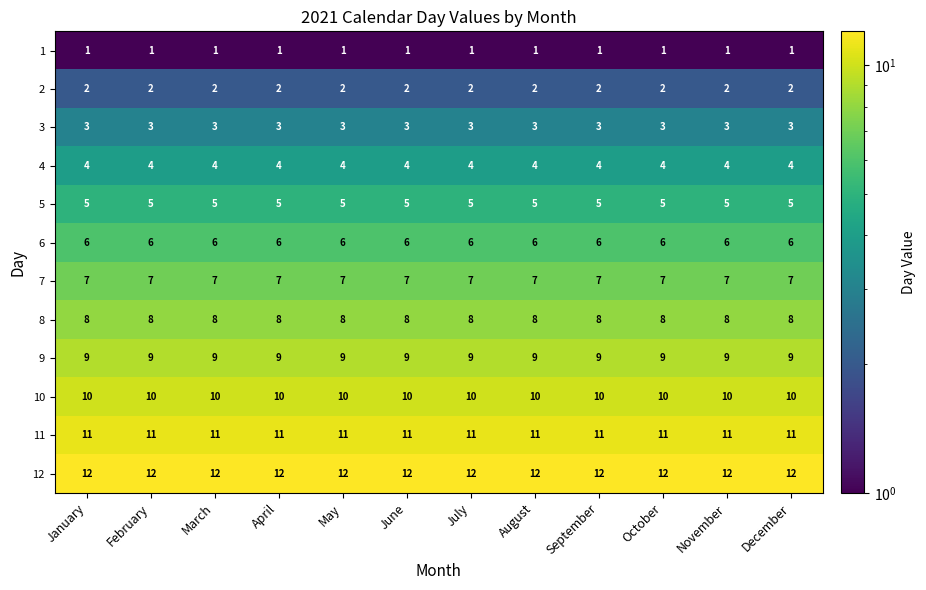

The value of 2 at September is 2. True or false?

True